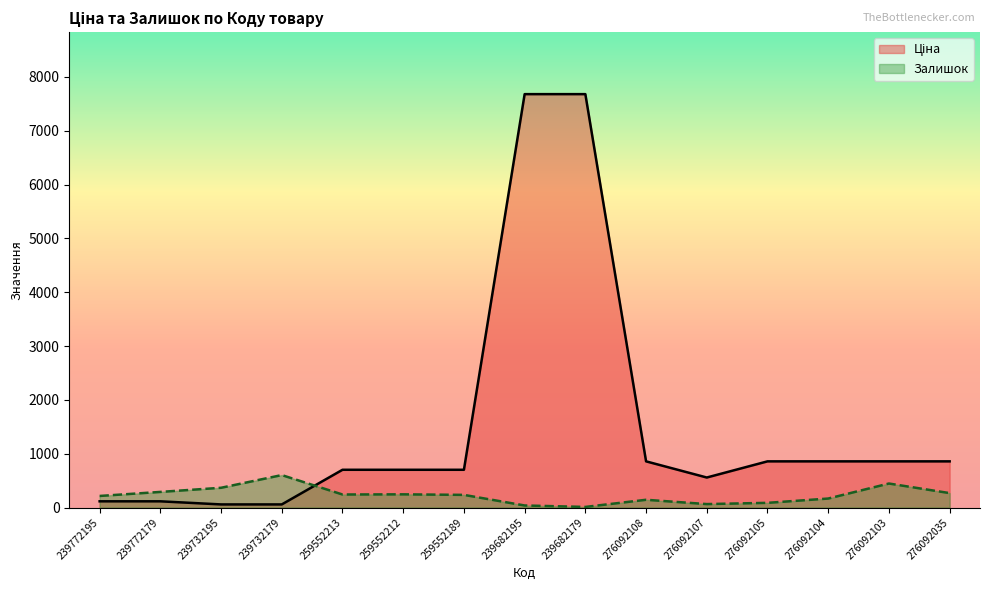

Is it true that Залишок equals 440.0 at 259552212?

False